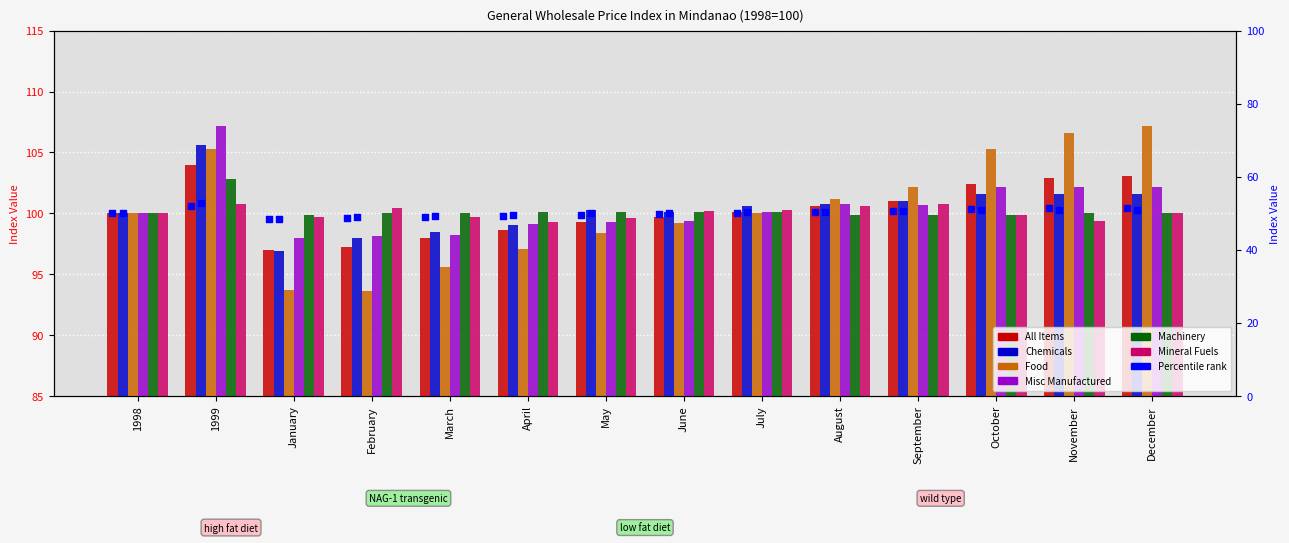

At which category is the sum across all series the highest?

1999